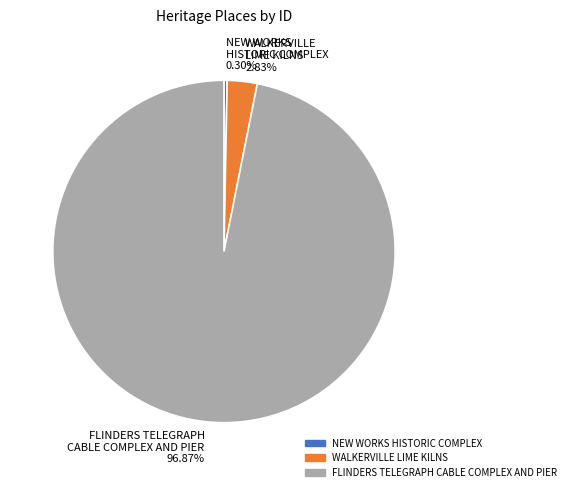

What is the smallest slice in the pie chart?

NEW WORKS HISTORIC COMPLEX